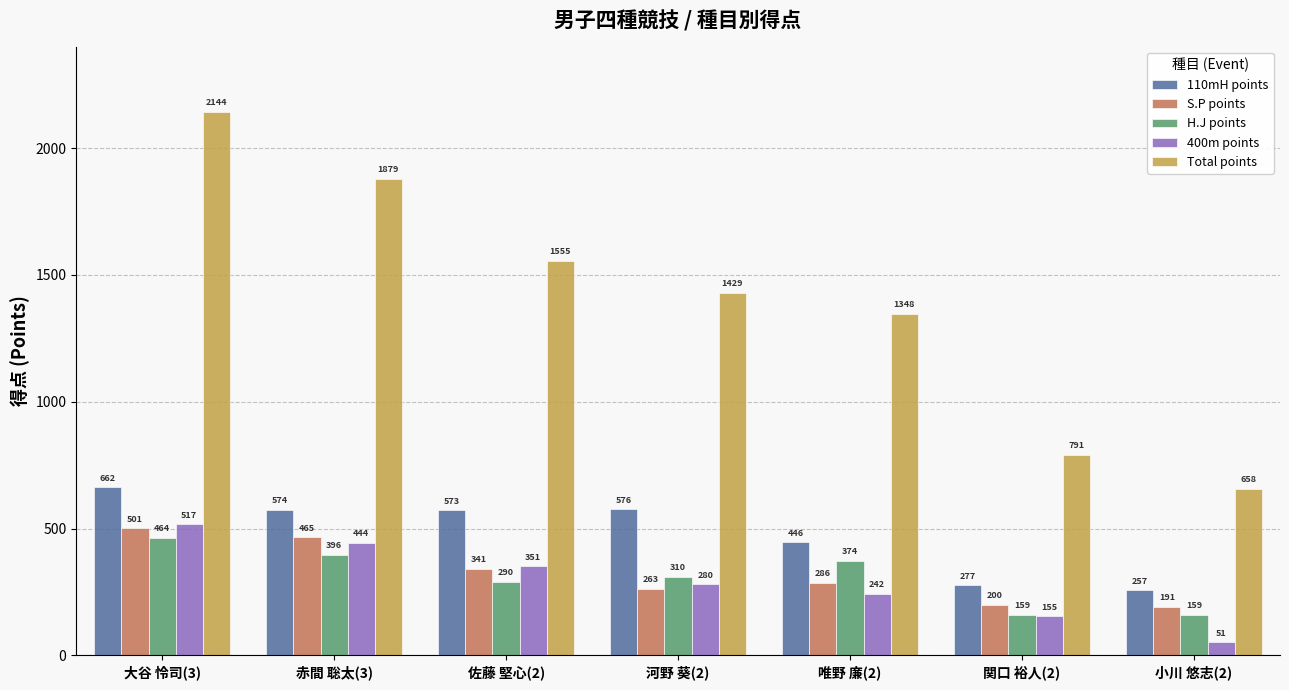

What is the difference between the highest and lowest values at 赤間 聡太(3)?

1483